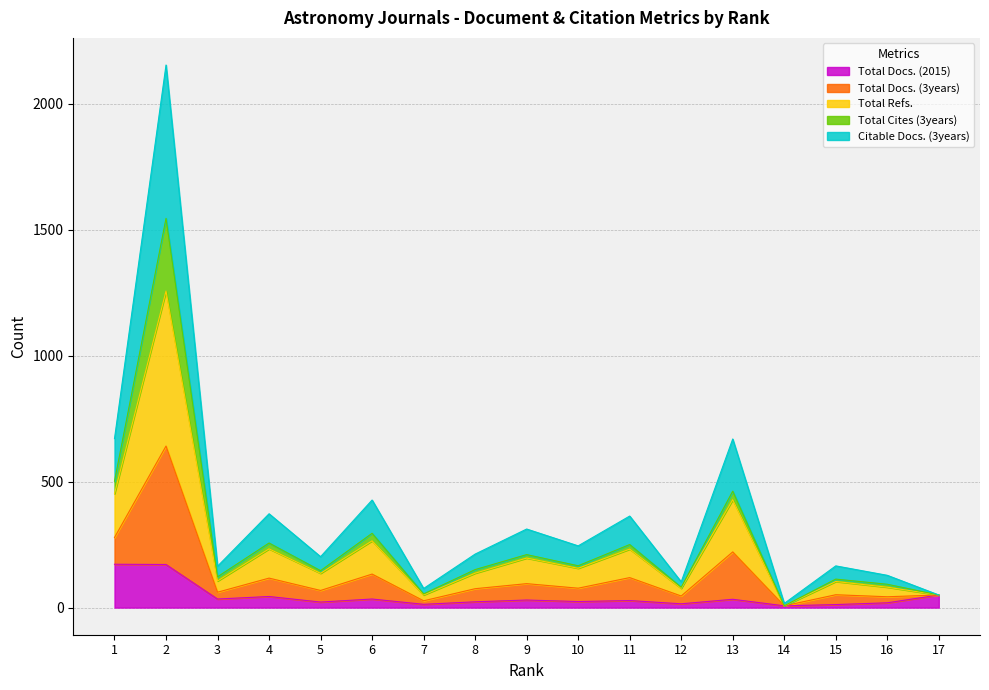

How many lines are shown in the chart?

5